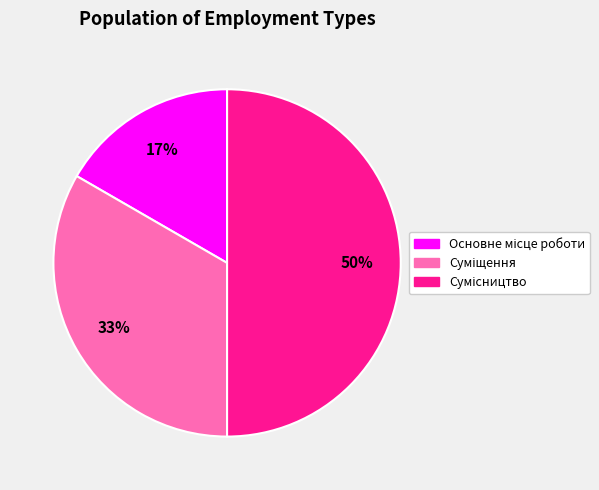

To the nearest percent, what is the difference between the largest and smallest slice percentages?

33%